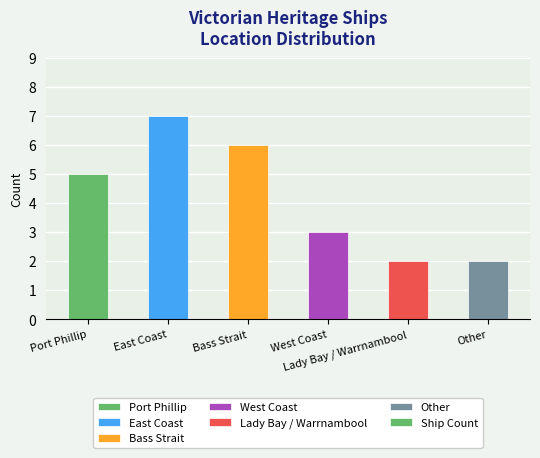

Count the values in the range 2 to 6.

5